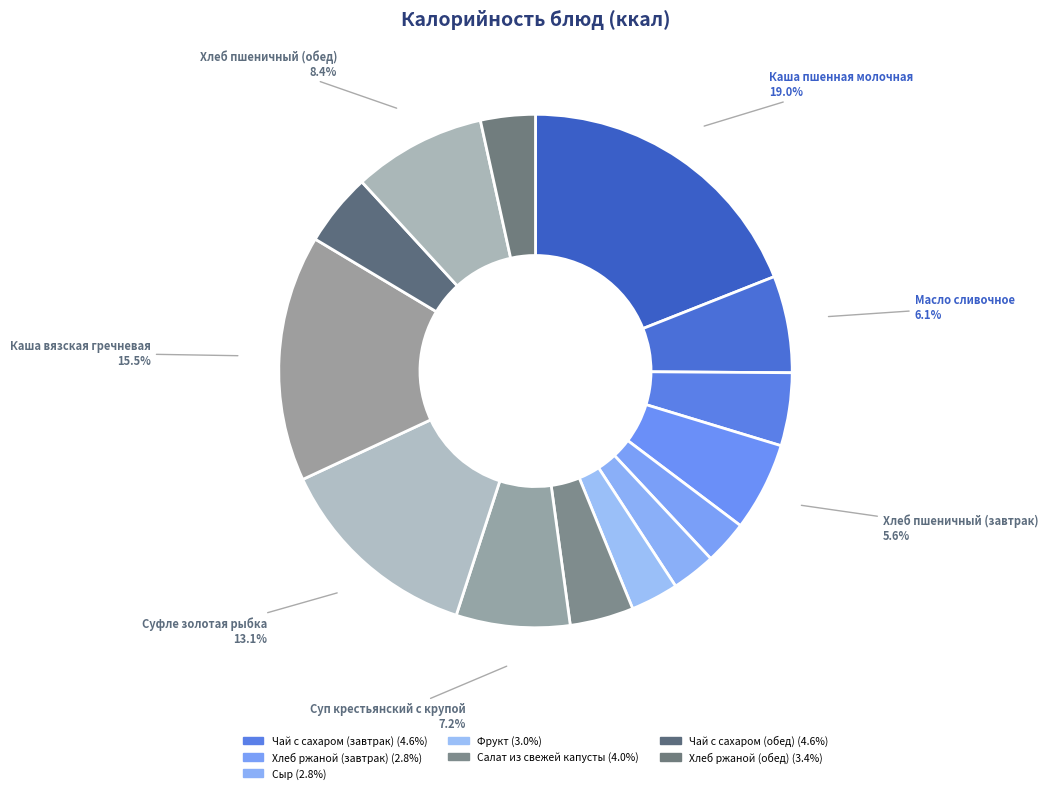

How many slices are in this pie chart?

14